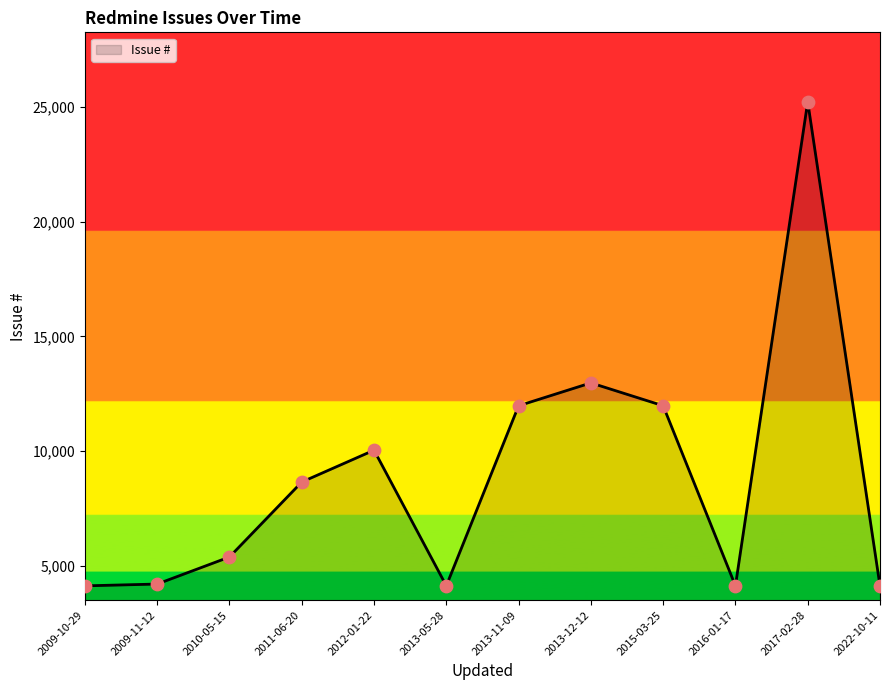

Which has a higher value, 2015-03-25 or 2017-02-28?

2017-02-28